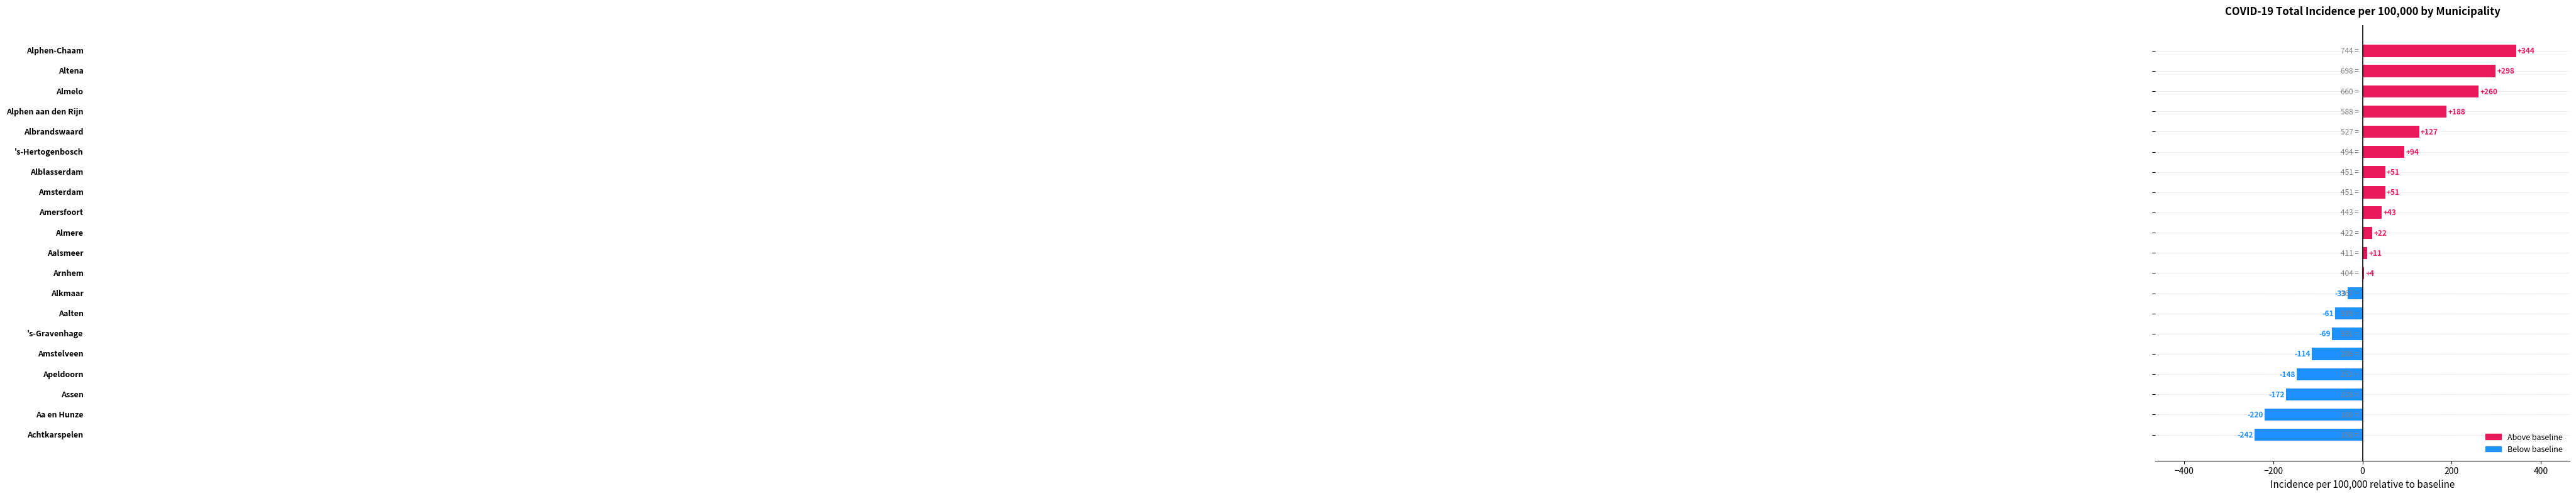

What is the sum of all values?

434